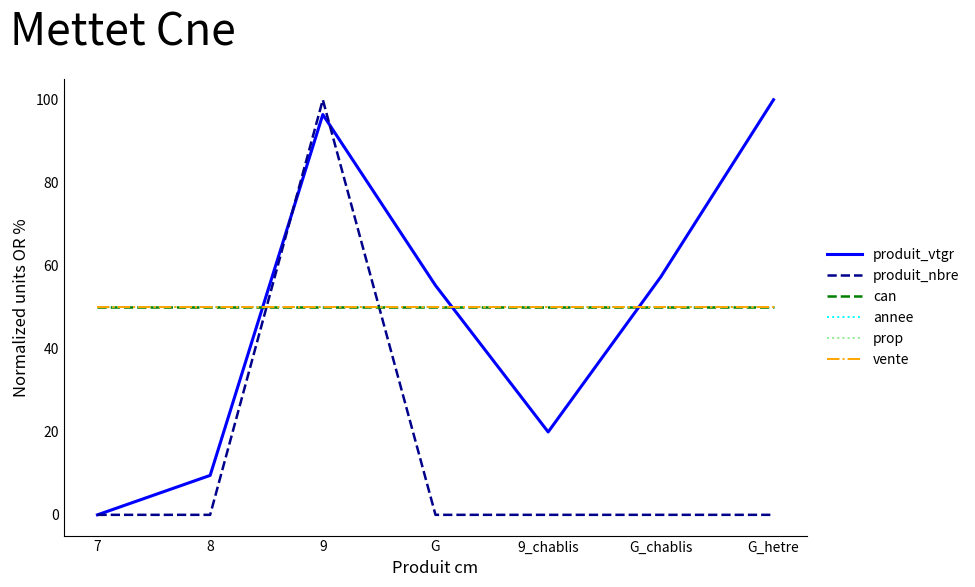

Does the chart have visible grid lines?

No